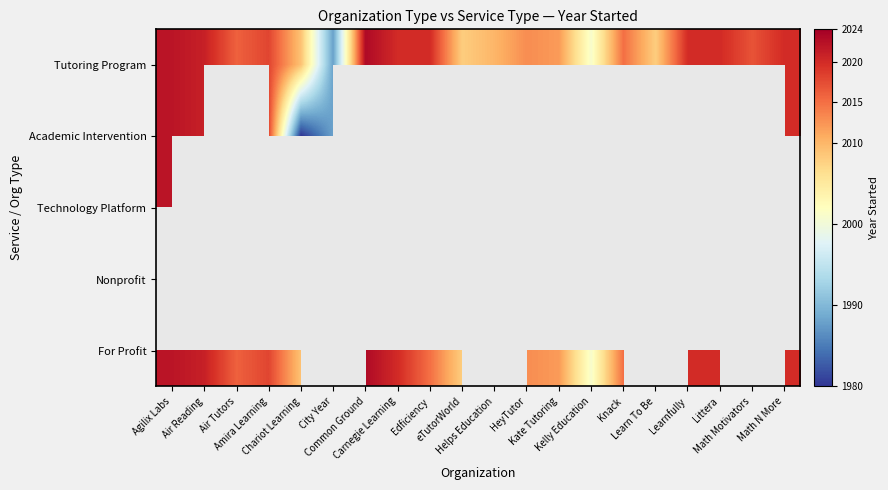

List the labels in order of Tutoring Program value, largest first.

Common Ground, Agilix Labs, Air Reading, Carnegie Learning, Edficiency, Learnfully, Littera, Math N More, Amira Learning, Math Motivators, Air Tutors, Knack, HeyTutor, Kate Tutoring, Helps Education, Chariot Learning, eTutorWorld, Learn To Be, Kelly Education, City Year